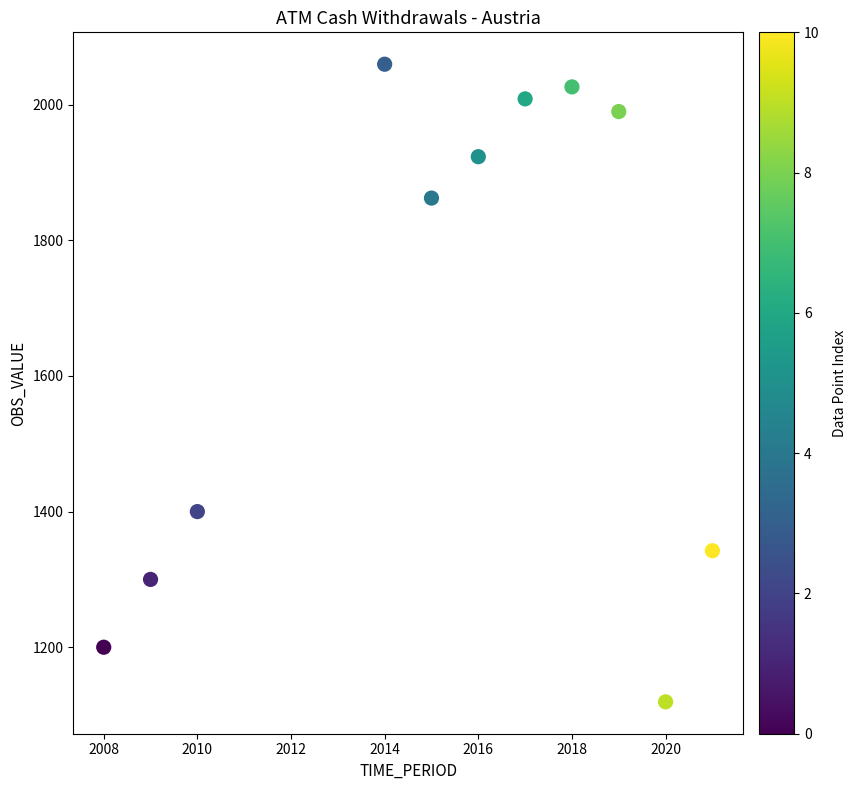

What is the range of Y values (max minus min)?

940.2